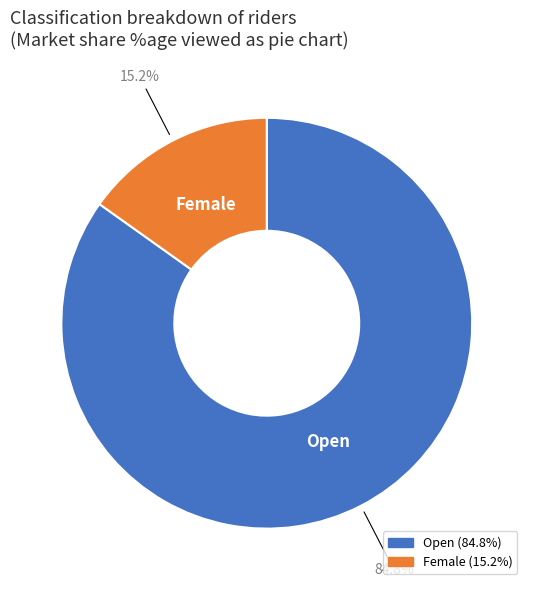

What percentage is the Open slice, to the nearest percent?

85%